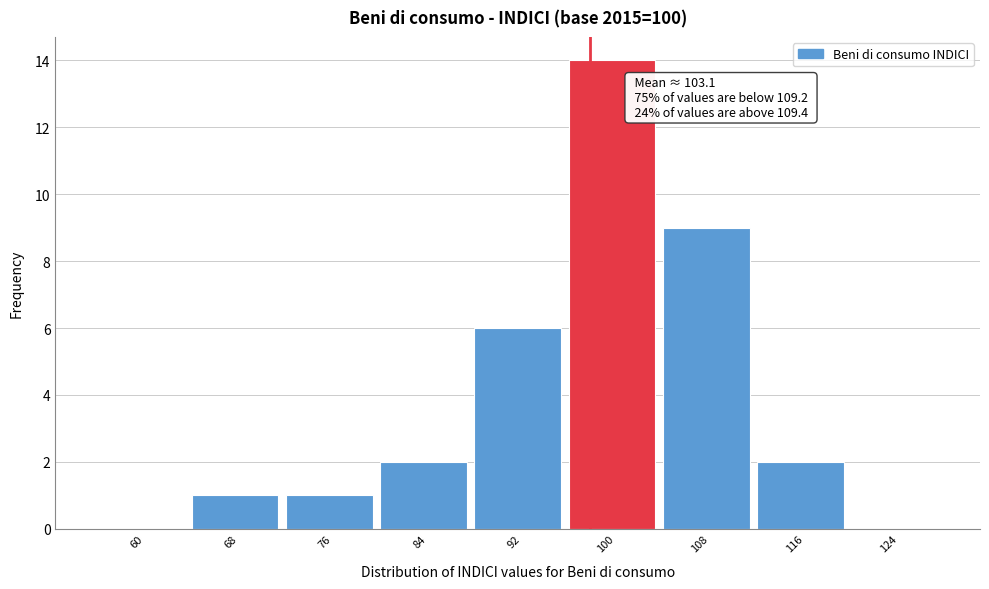

Reading left to right, list all the values displayed in this chart.

60=0	68=1	76=1	84=2	92=6	100=14	108=9	116=2	124=0